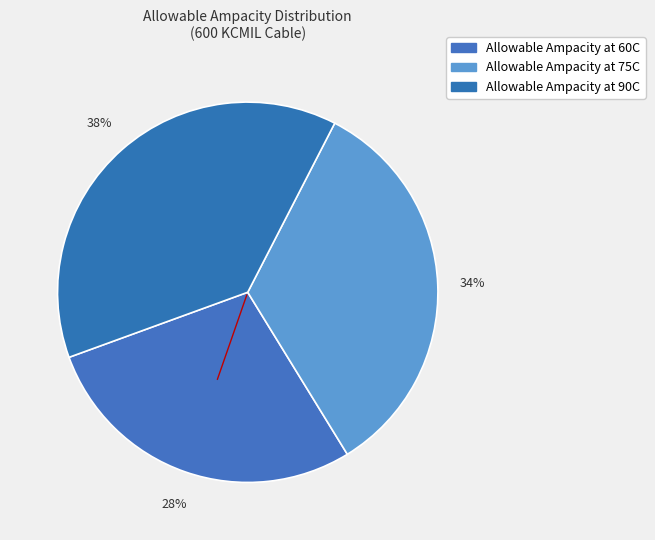

How many slices are in this pie chart?

3